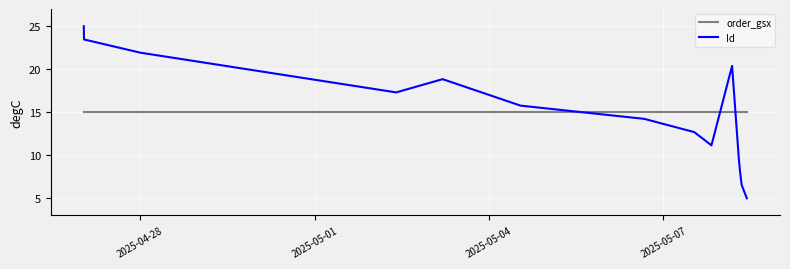

List the series in order of their peak value, highest first.

Id, order_gsx